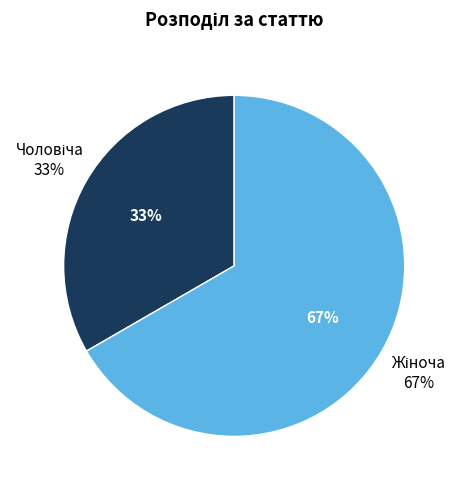

What percentage is the Чоловіча slice, to the nearest percent?

33%